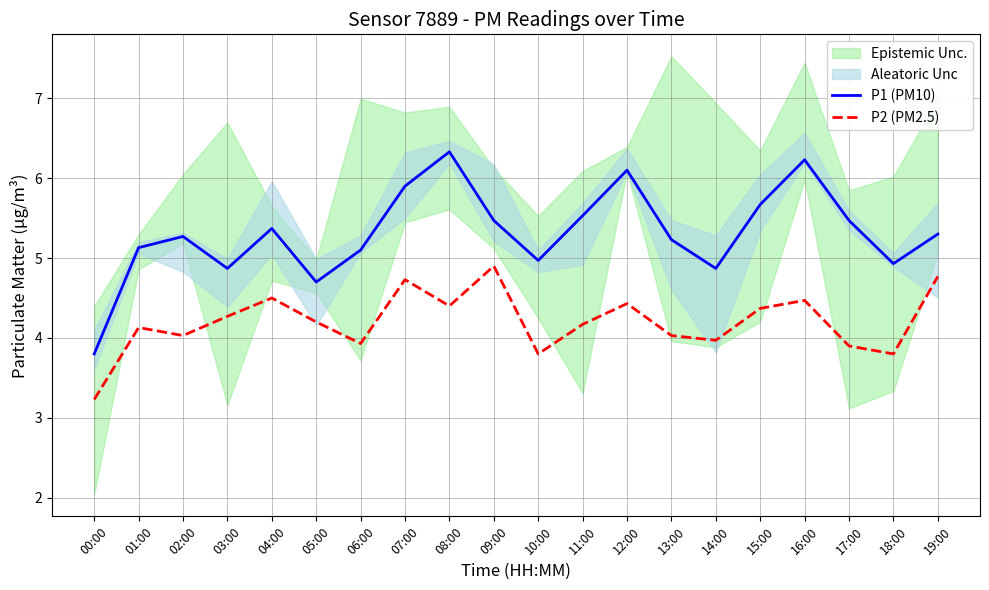

How many lines are shown in the chart?

2